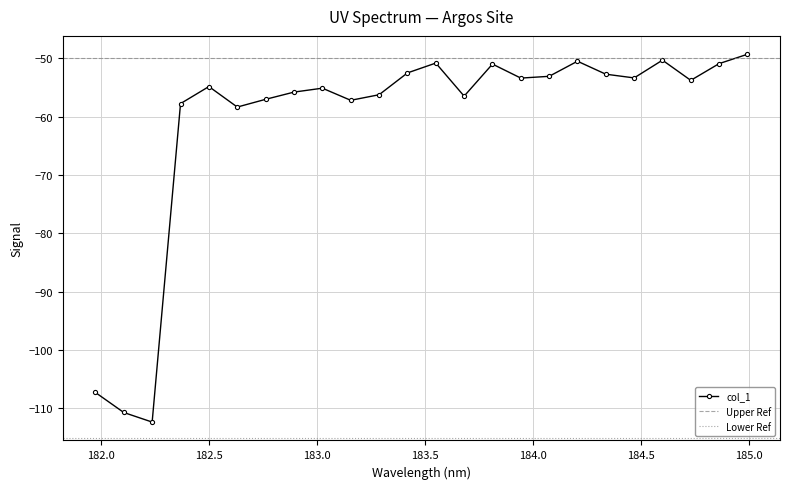

What is the difference between the second highest and second lowest values?

60.4